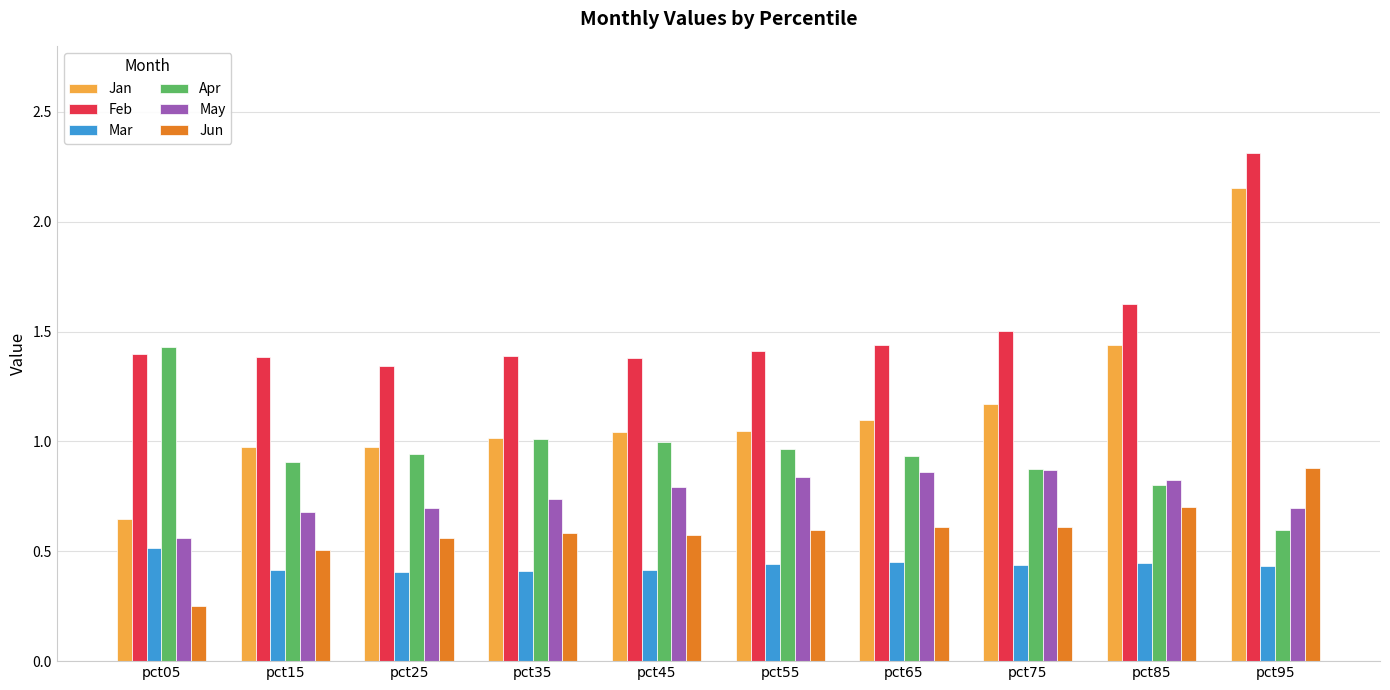

What is the sum of the Apr values at pct45 and pct85?

1.8